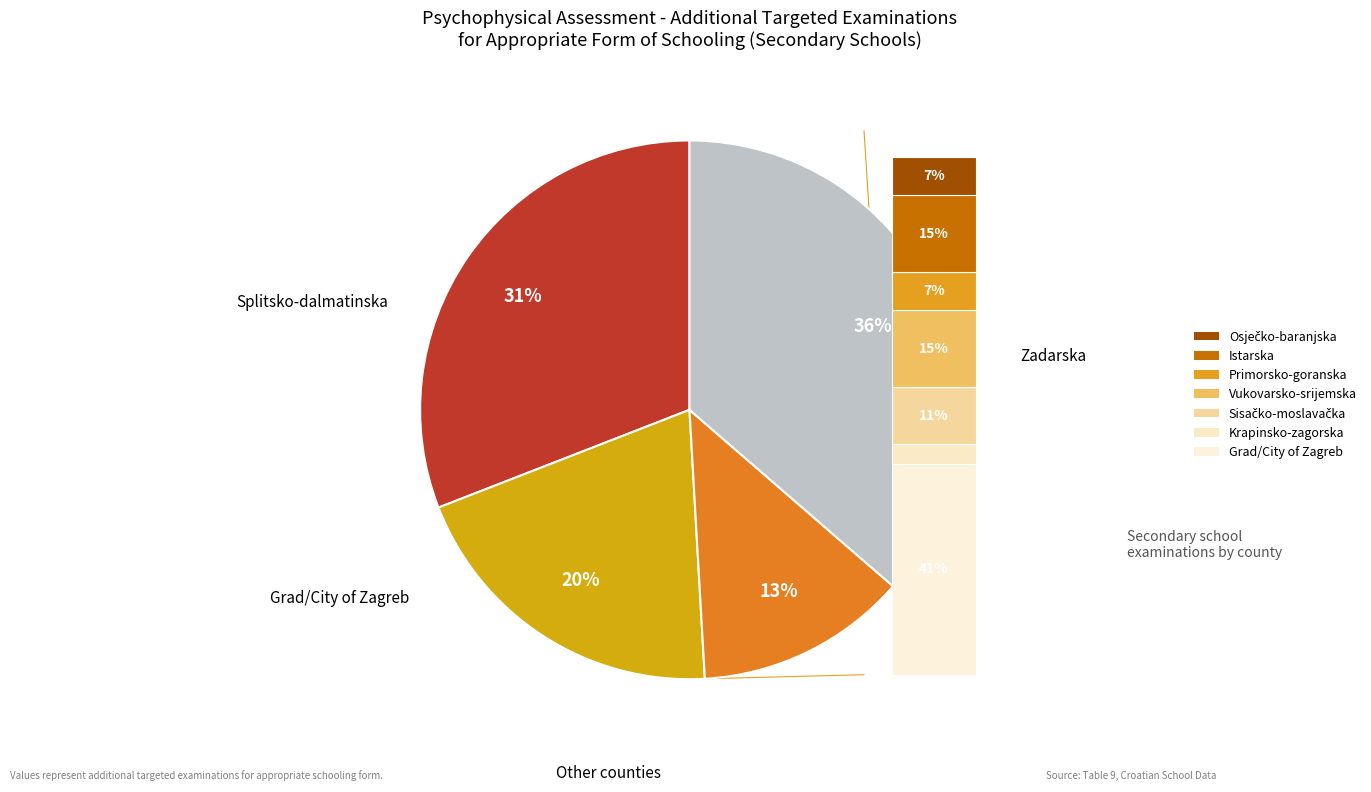

Is Ličko-senjska the majority of the pie?

No